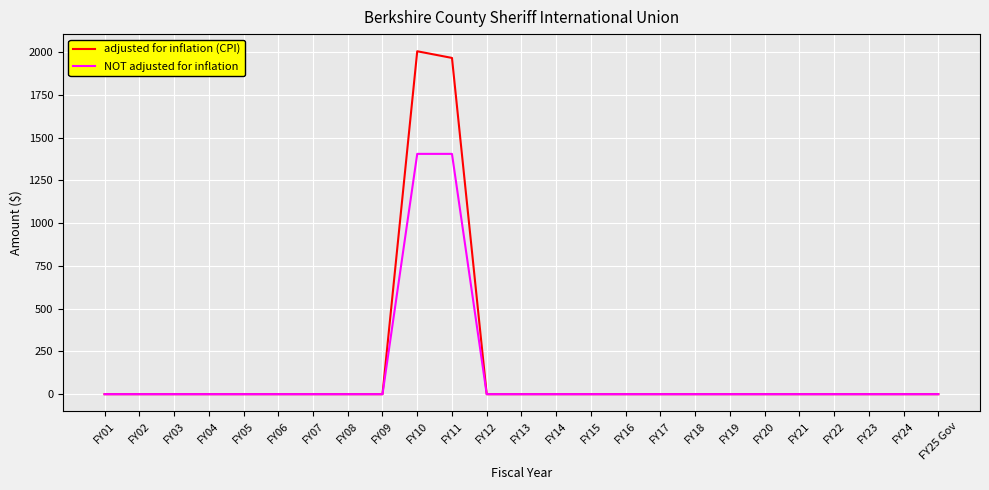

True or false: adjusted for inflation (CPI) has more than 0 points higher than both neighbors.

True